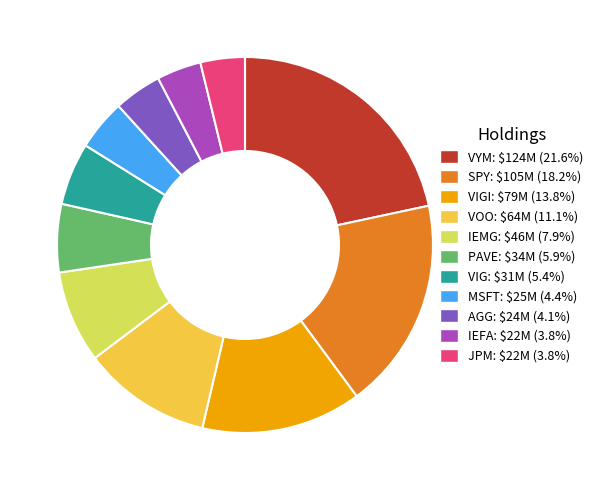

Is PAVE: $34M (5.9%) the majority of the pie?

No